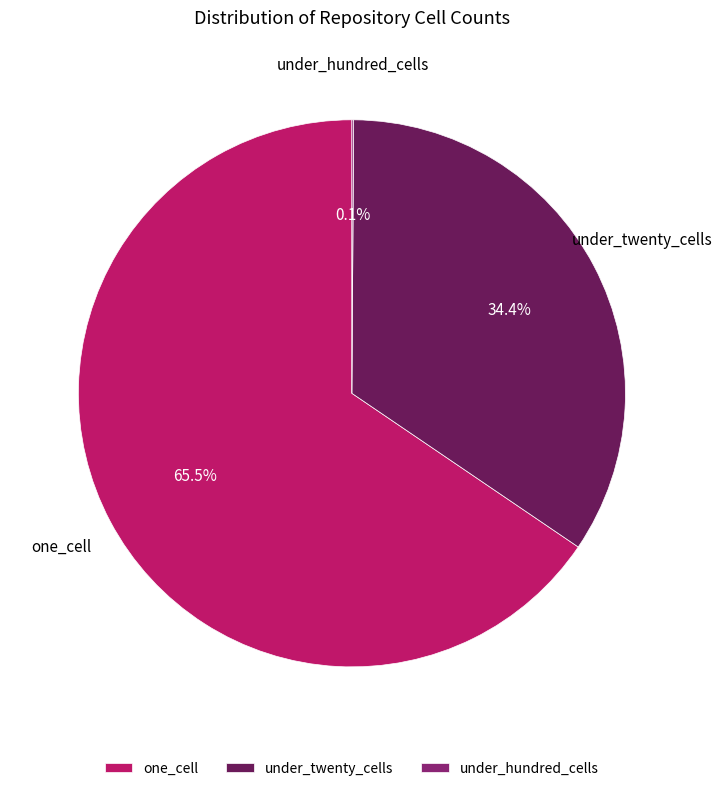

Combined, what portion of the pie is under_twenty_cells and one_cell?

99.9%